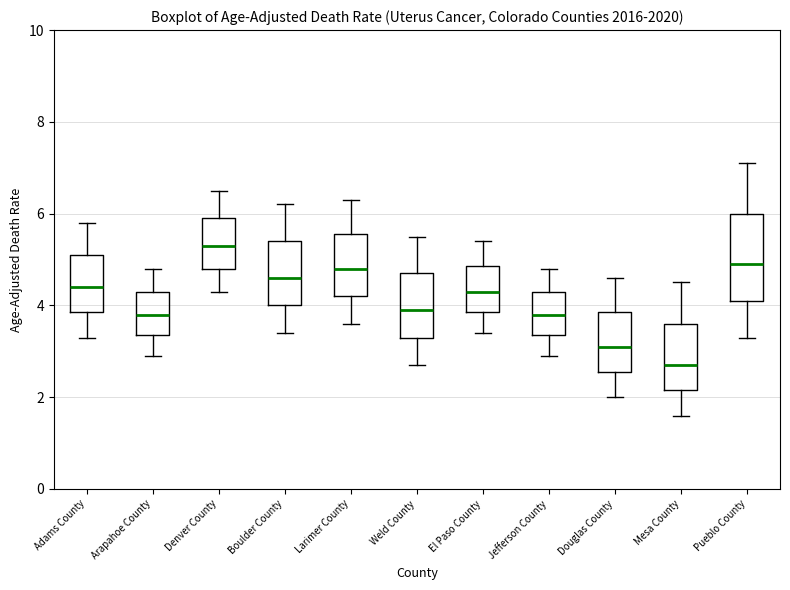

Reading left to right, read every box against the y-axis: the position of its median line, the range the box covers, and the ends of its whiskers. The values are not printed on the chart, so give them approximately, as read against the axis.

Adams County: median 4.4, box 3.8 to 5.2, whiskers 3.4 to 5.8
Arapahoe County: median 3.8, box 3.4 to 4.4, whiskers 3.0 to 4.8
Denver County: median 5.4, box 4.8 to 6.0, whiskers 4.4 to 6.6
Boulder County: median 4.6, box 4.0 to 5.4, whiskers 3.4 to 6.2
Larimer County: median 4.8, box 4.2 to 5.6, whiskers 3.6 to 6.4
Weld County: median 4.0, box 3.4 to 4.8, whiskers 2.8 to 5.6
El Paso County: median 4.4, box 3.8 to 4.8, whiskers 3.4 to 5.4
Jefferson County: median 3.8, box 3.4 to 4.4, whiskers 3.0 to 4.8
Douglas County: median 3.2, box 2.6 to 3.8, whiskers 2.0 to 4.6
Mesa County: median 2.8, box 2.2 to 3.6, whiskers 1.6 to 4.6
Pueblo County: median 5.0, box 4.2 to 6.0, whiskers 3.4 to 7.2